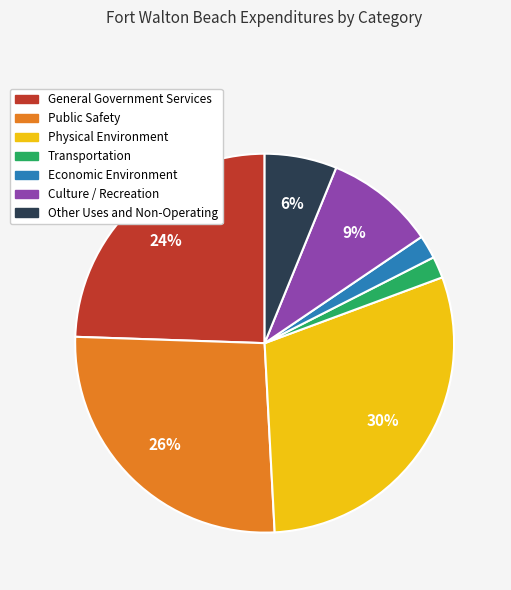

True or false: Economic Environment accounts for 10% of the total.

False